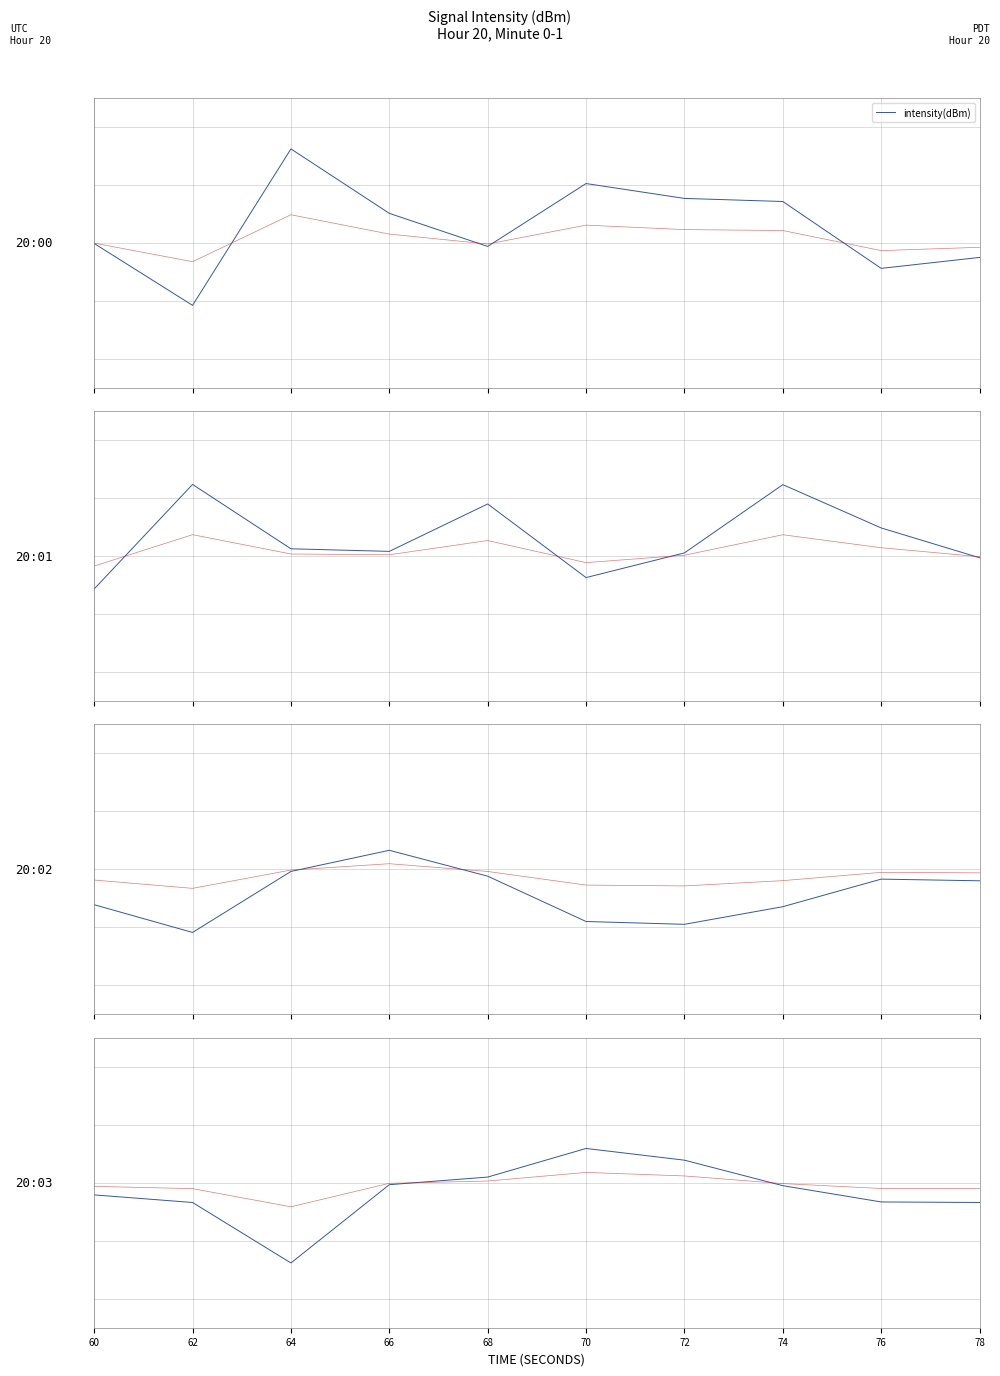

How many values are below 0?

7